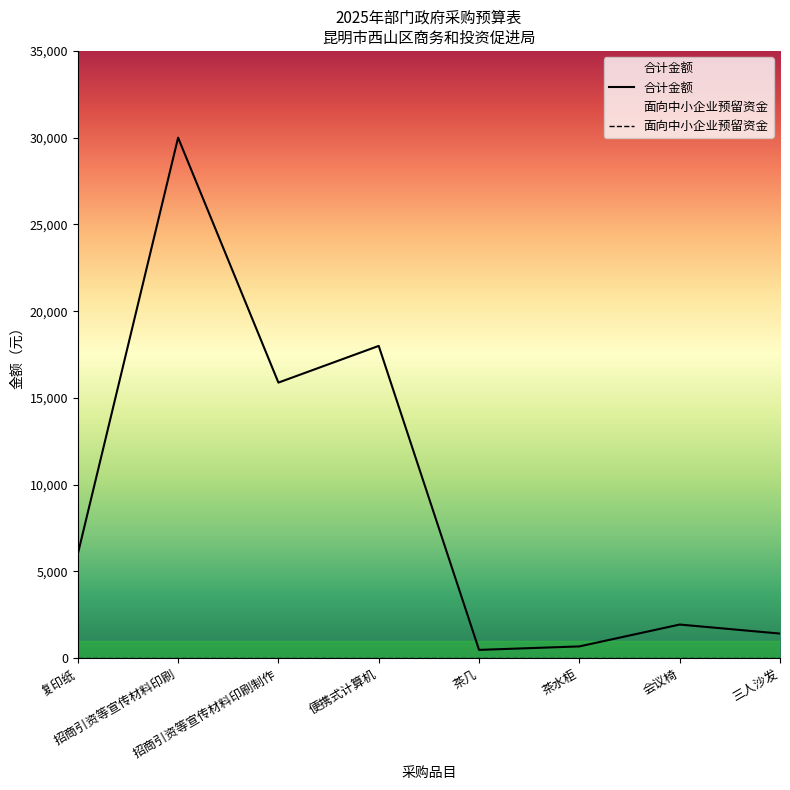

Is it true that the value at 便携式计算机 is 18000?

True